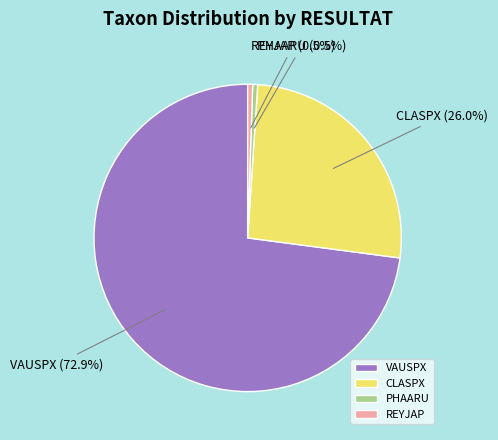

Is it true that VAUSPX is 67% of the pie?

False